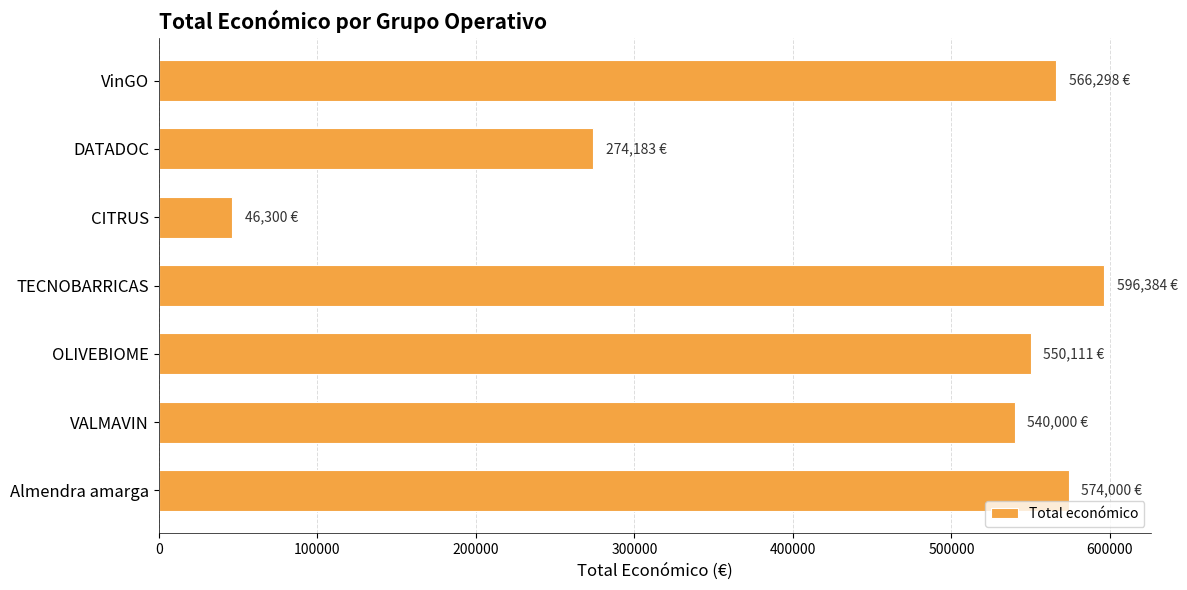

The chart shows a value of 574000 at Almendra amarga. True or false?

True